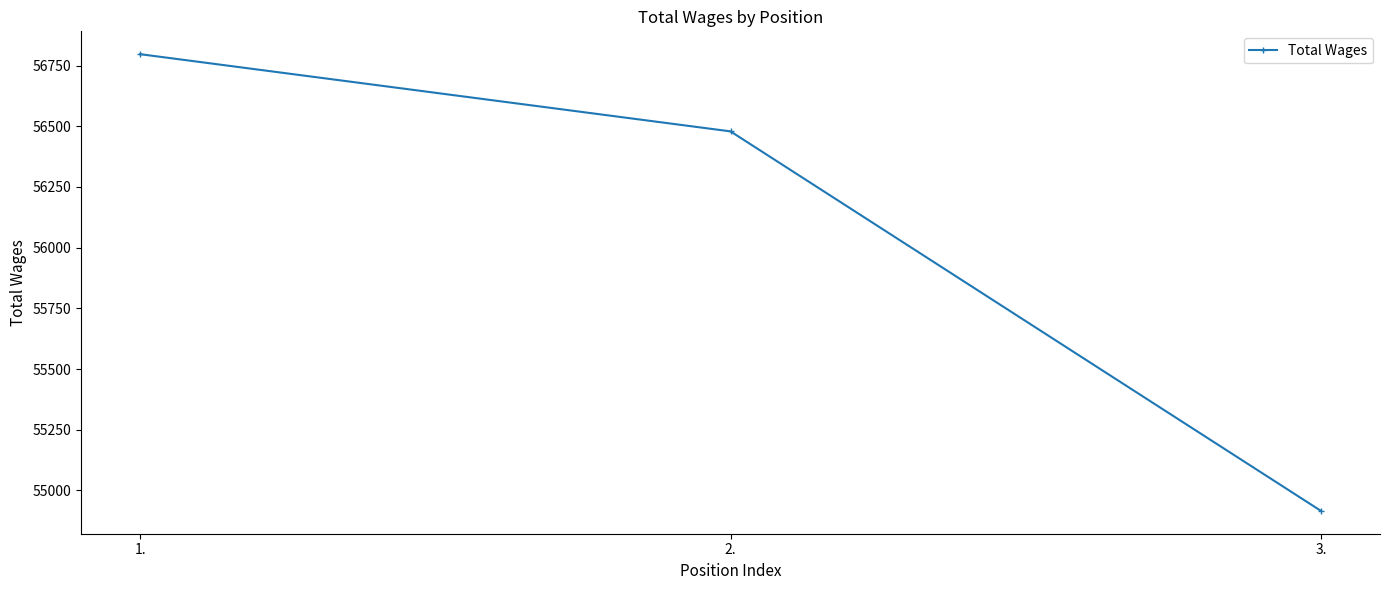

Which has a higher value, 3. or 1.?

1.